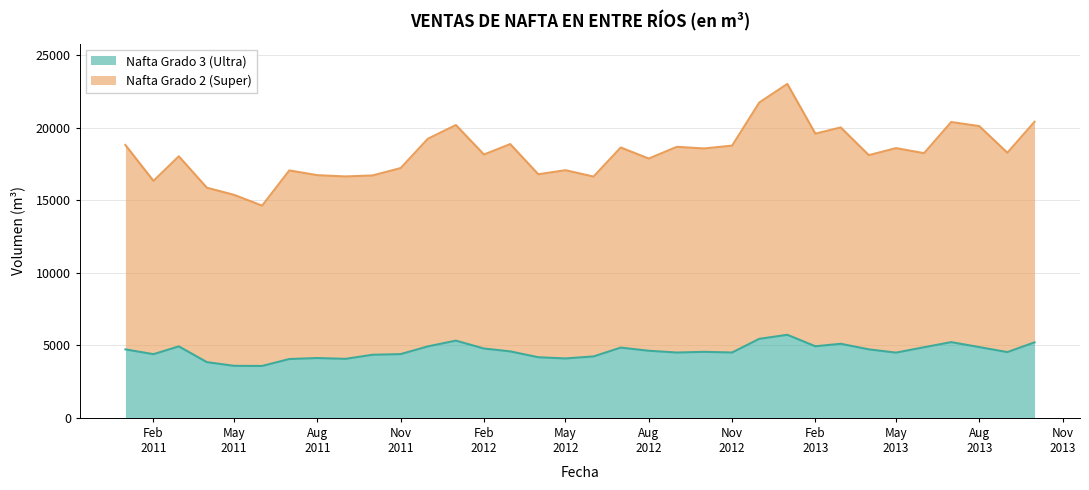

Which series has the largest range (max minus min)?

Nafta Grado 2 (Super)